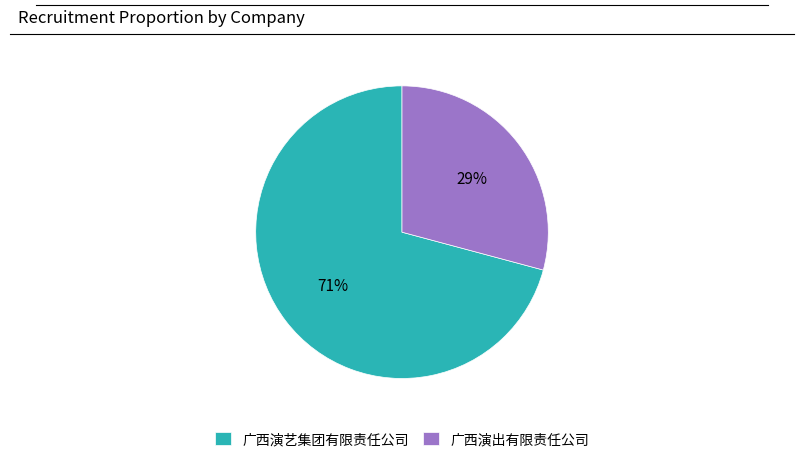

What is the smallest slice in the pie chart?

广西演出有限责任公司